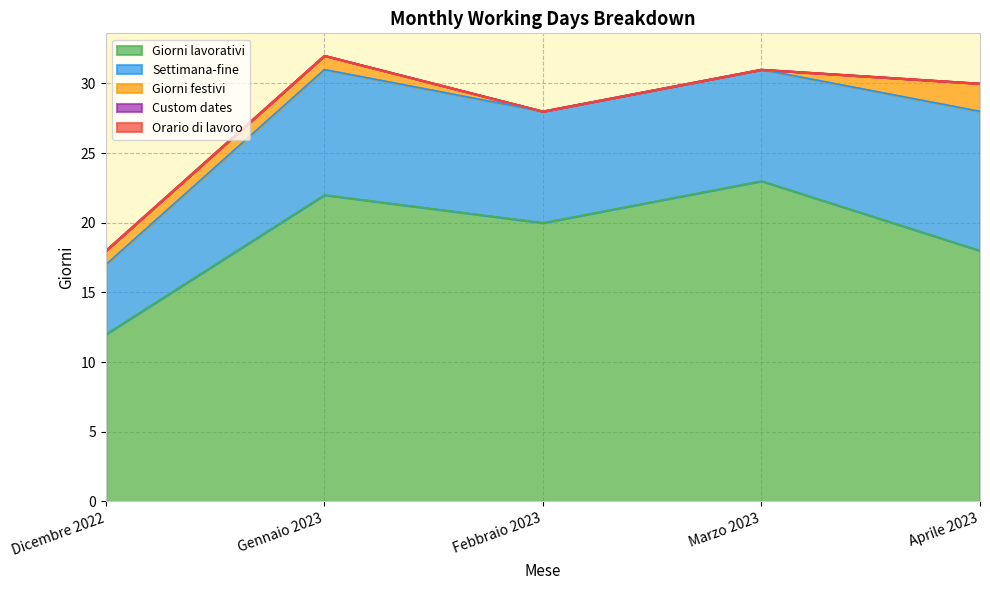

Is the value of Settimana-fine at Aprile 2023 greater than the value of Orario di lavoro at Gennaio 2023?

Yes